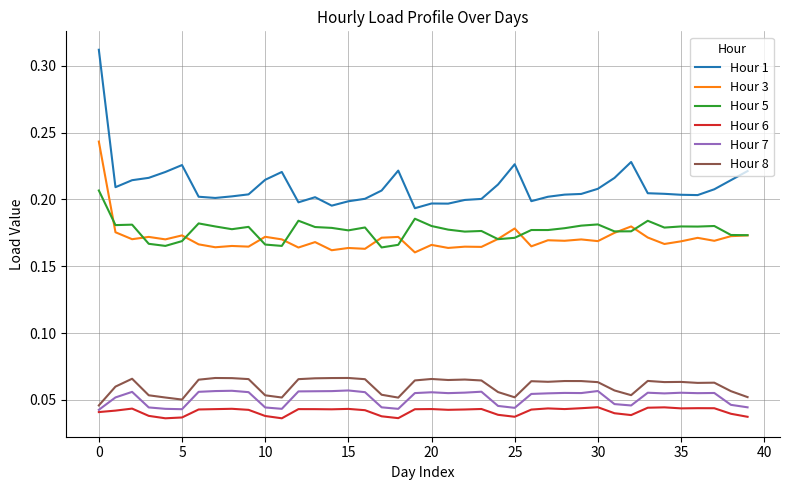

True or false: Hour 7 and Hour 1 cross at least once.

False